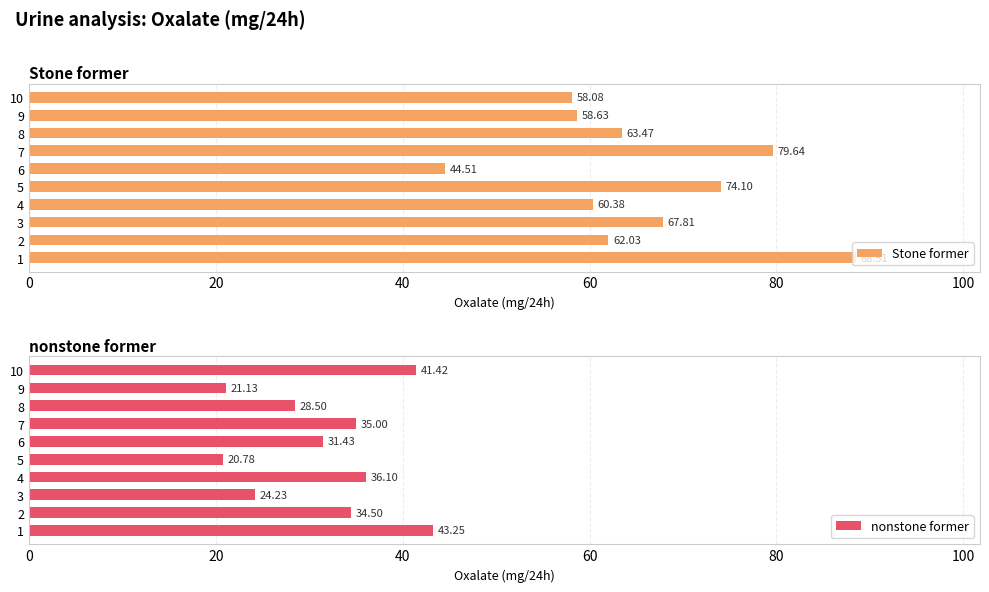

How many values in the Stone former series exceed 63?

5